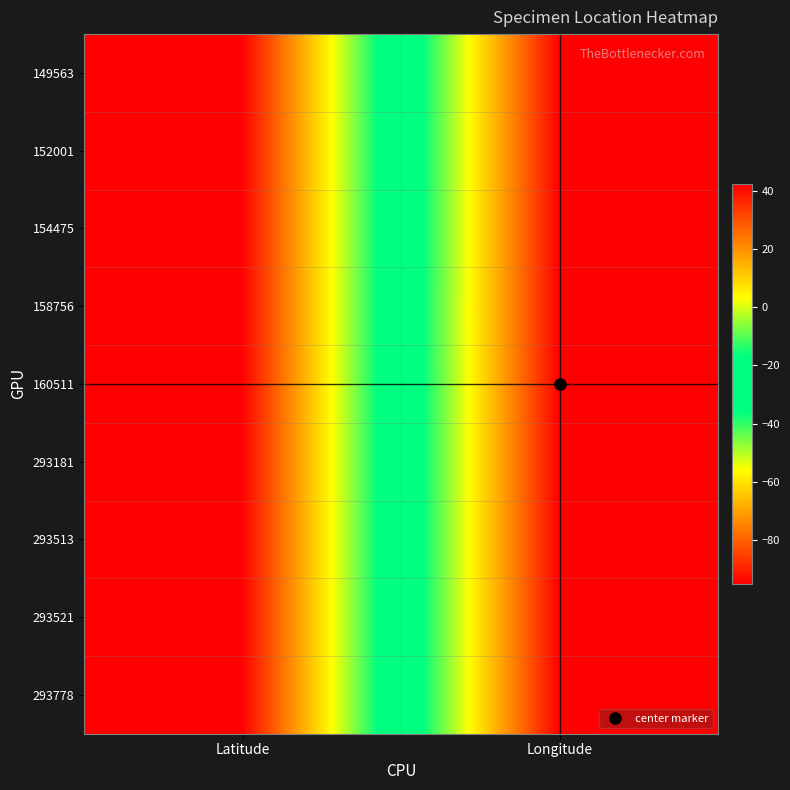

How many distinct data groups are displayed?

9